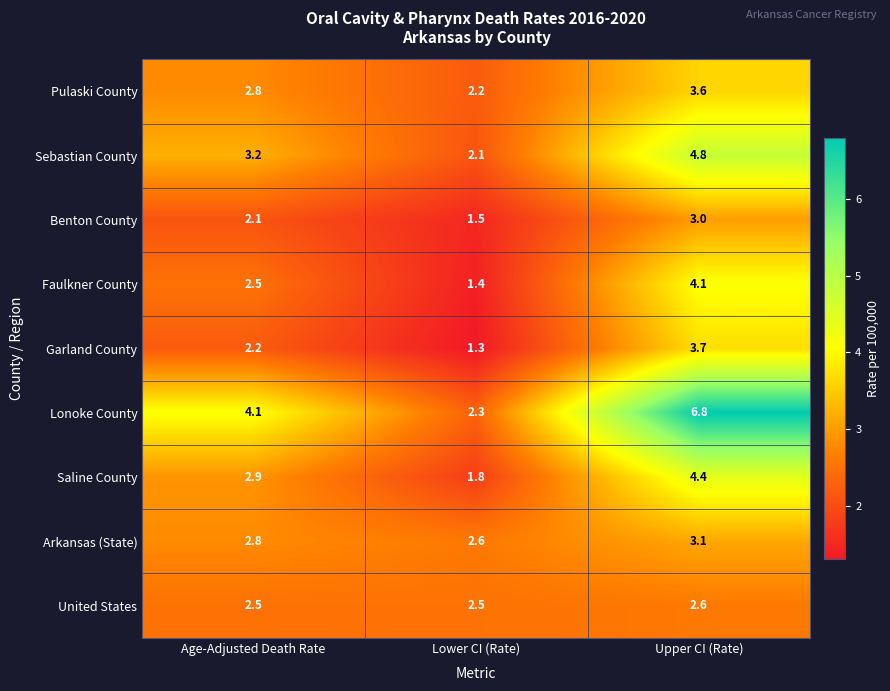

Which series has the largest total across all categories?

Lonoke County